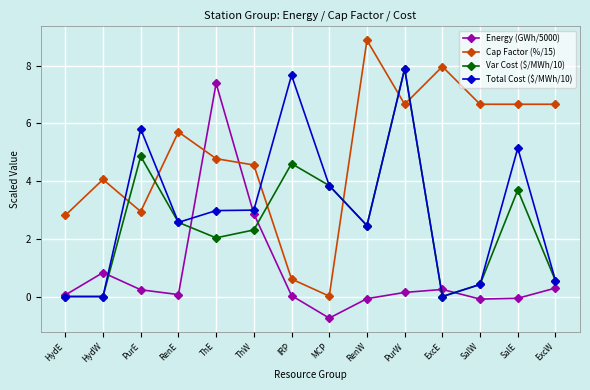

Which series ends up on top after the final intersection of Var Cost ($/MWh/10) and Cap Factor (%/15)?

Cap Factor (%/15)